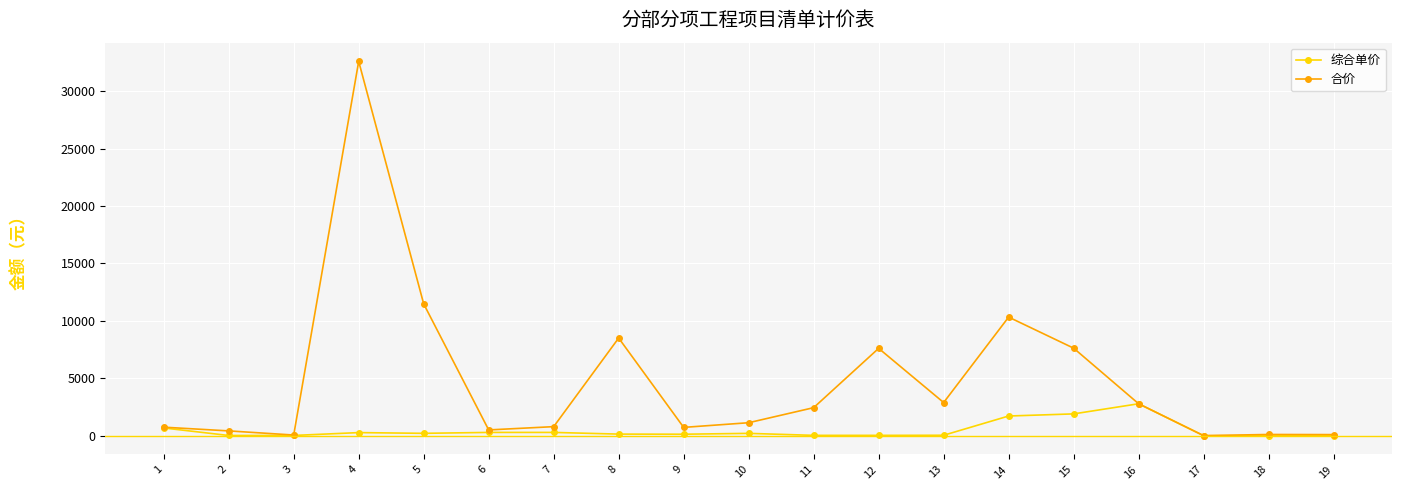

True or false: 合价 has more than 0 interior local peaks.

True